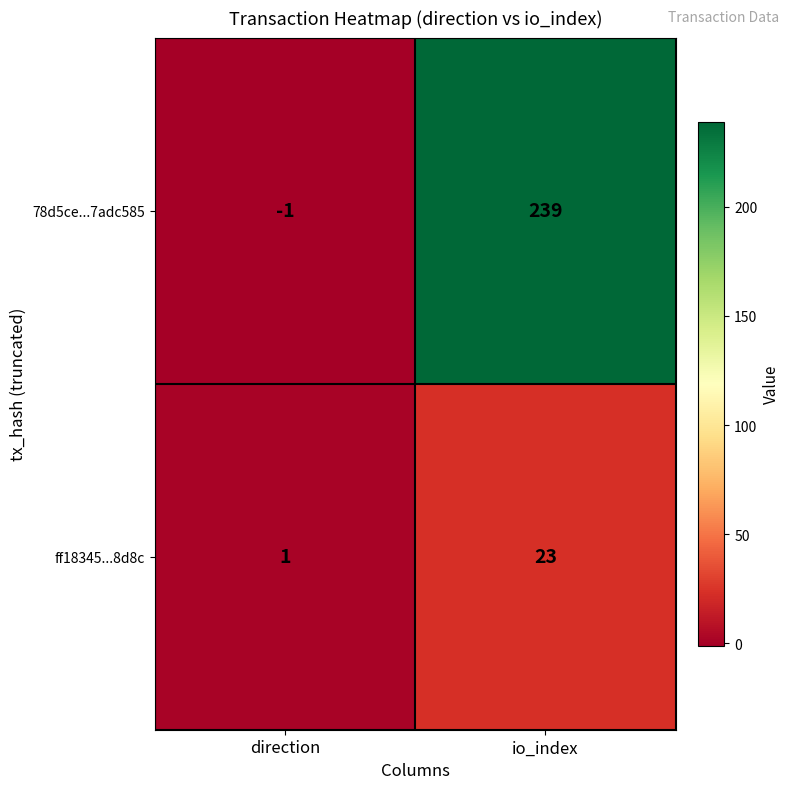

Is it true that ff18345...8d8c equals 1 at direction?

True